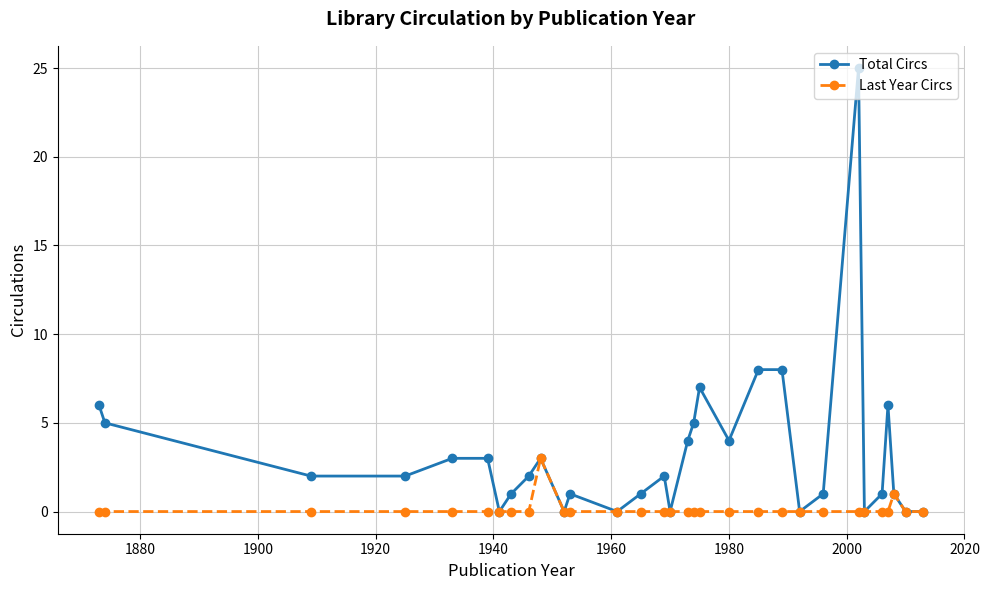

Which series has the widest spread of values?

Total Circs